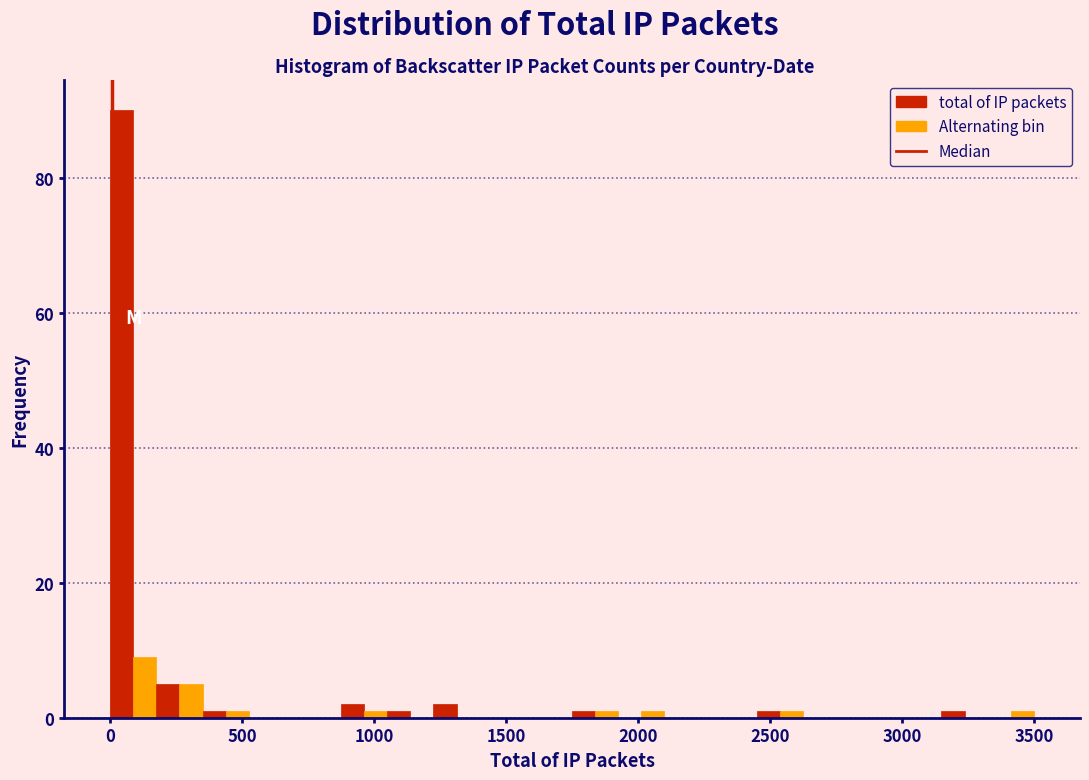

Around what value on the x-axis is the tallest bar? Give the approximate position of its centre, as read against the axis.

50